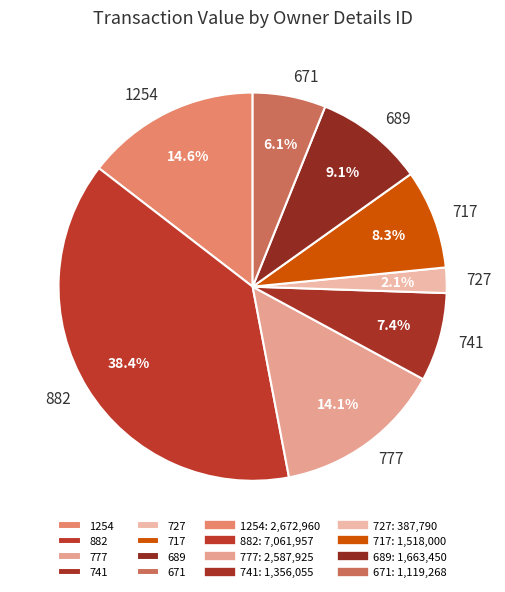

What percentage do 727 and 1254 together represent?

16.7%